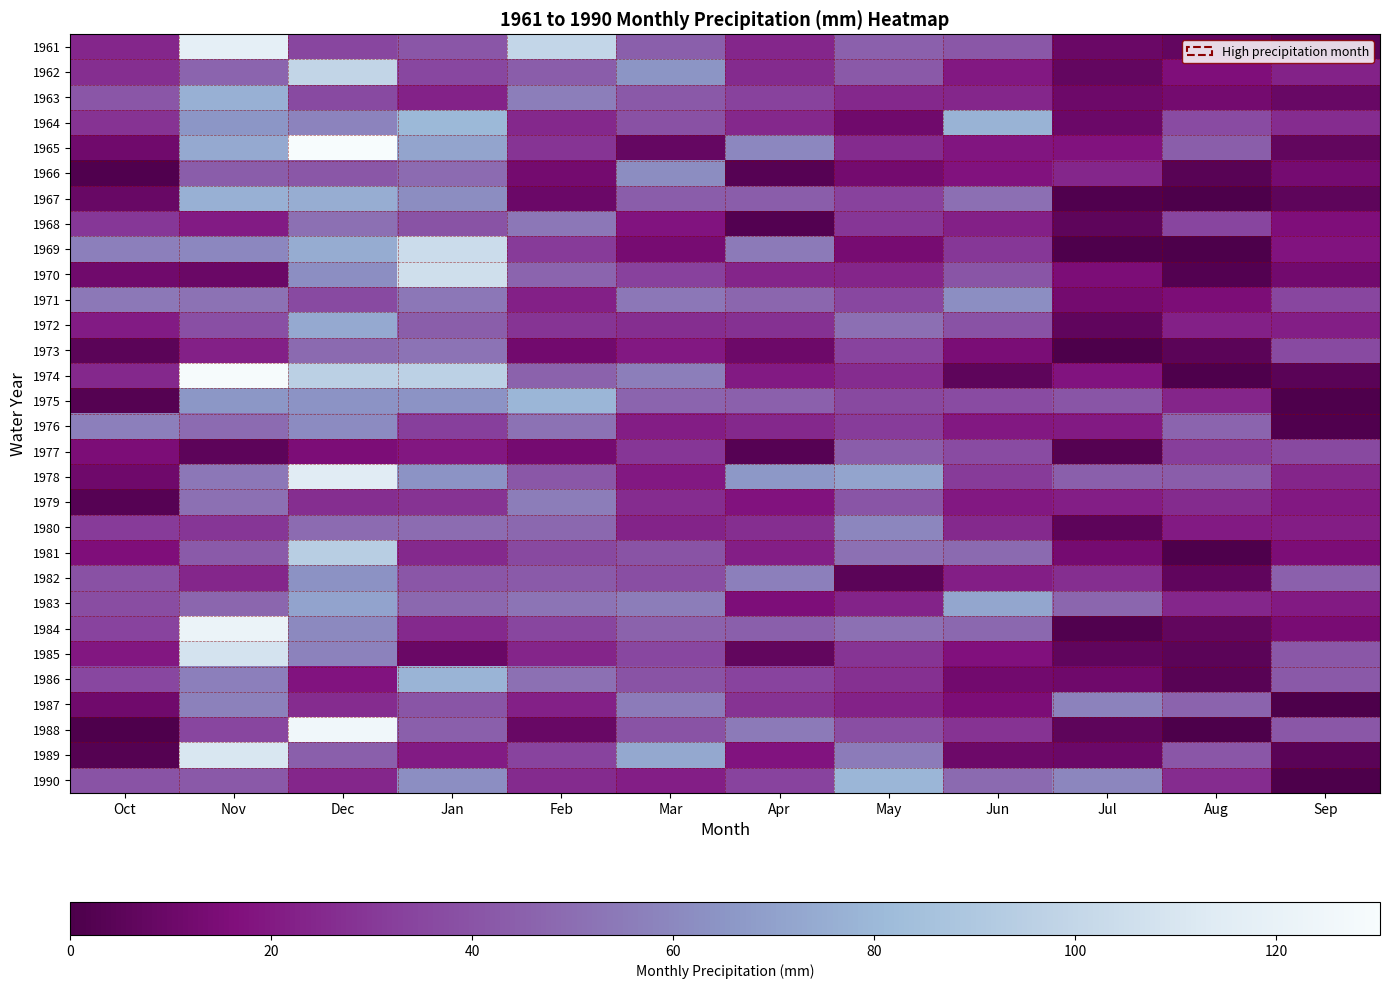

Which series has the widest spread of values?

1974